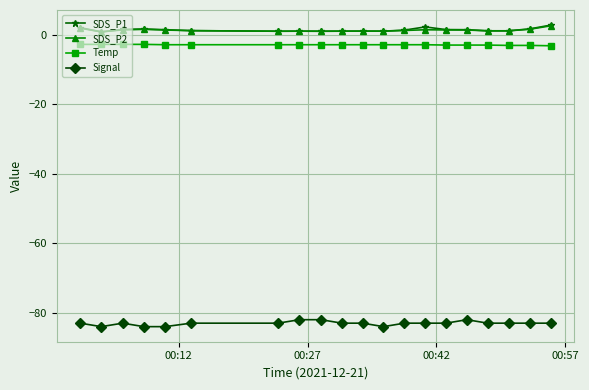

What is the value of the Temp point at the 17th from the left?

-3.0